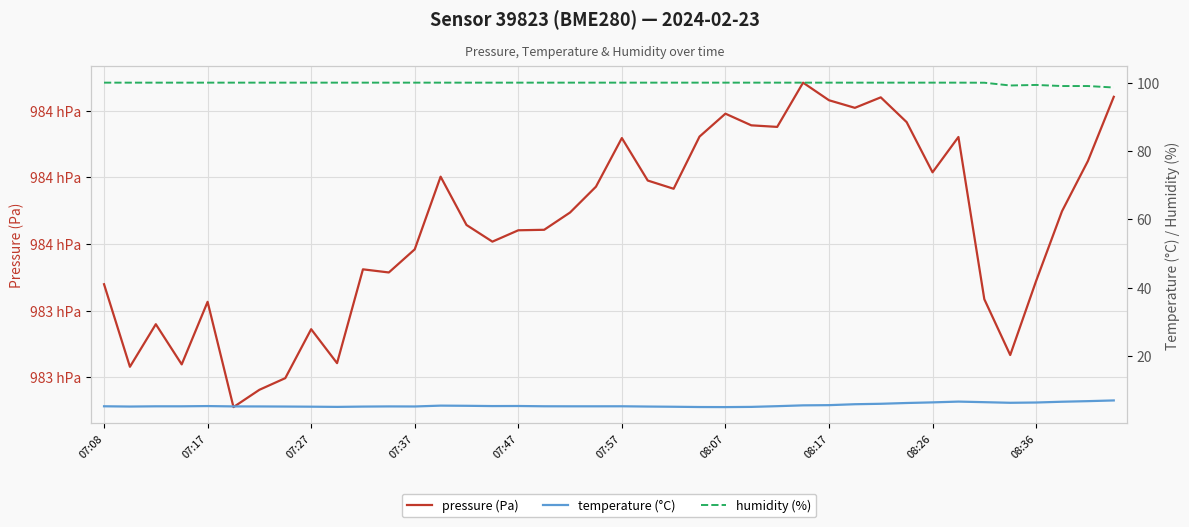

What are all the series names shown in the legend?

pressure (Pa), temperature (°C), humidity (%)